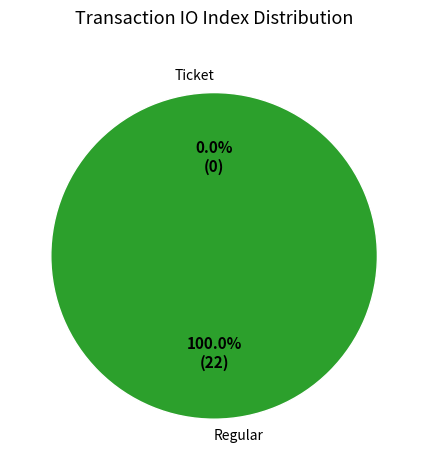

Combined, do Ticket and Regular account for over 50%?

Yes